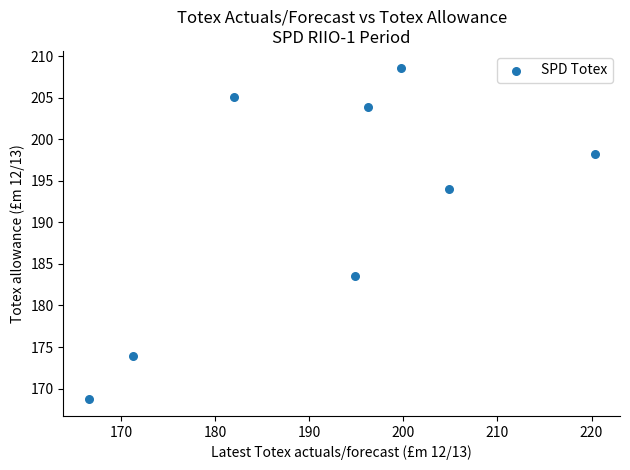

What Y value in the scatter plot is closest to 188?

183.5